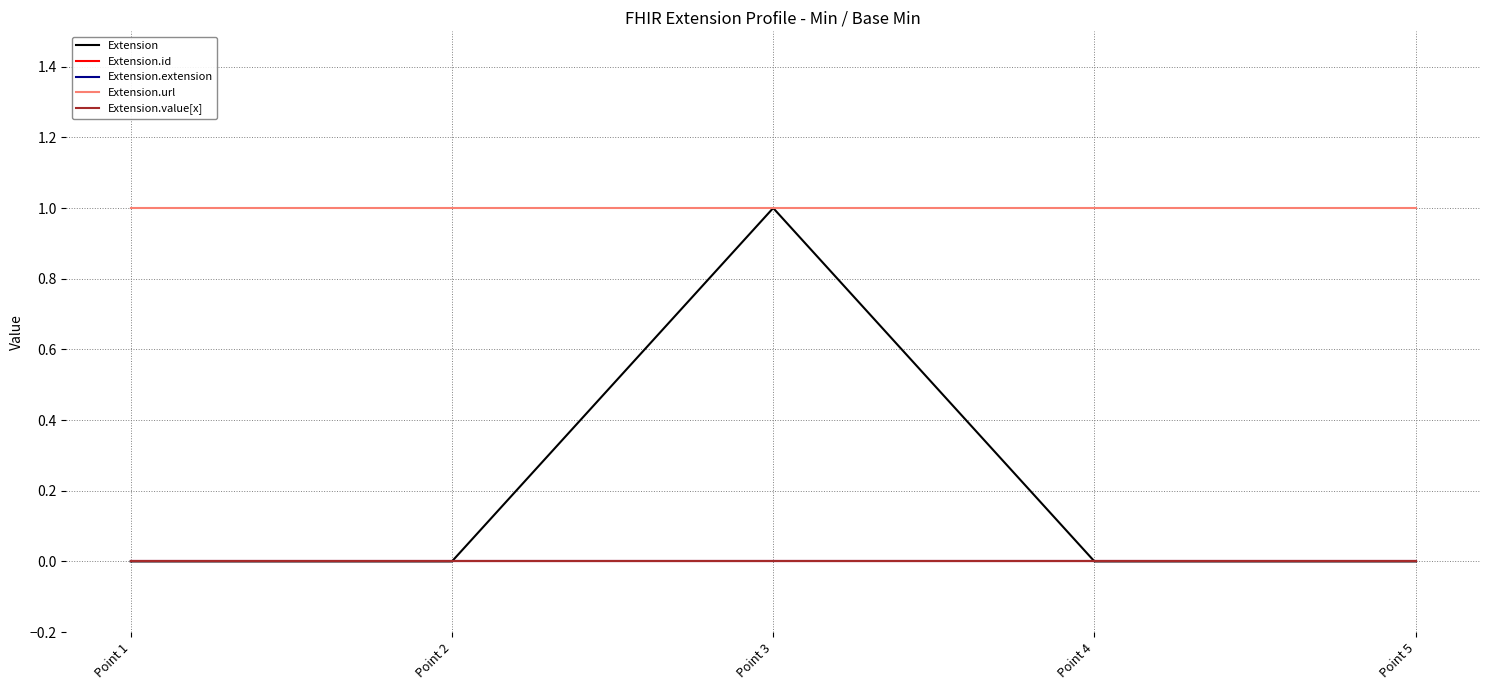

Is this an area chart (filled region under the line)?

No